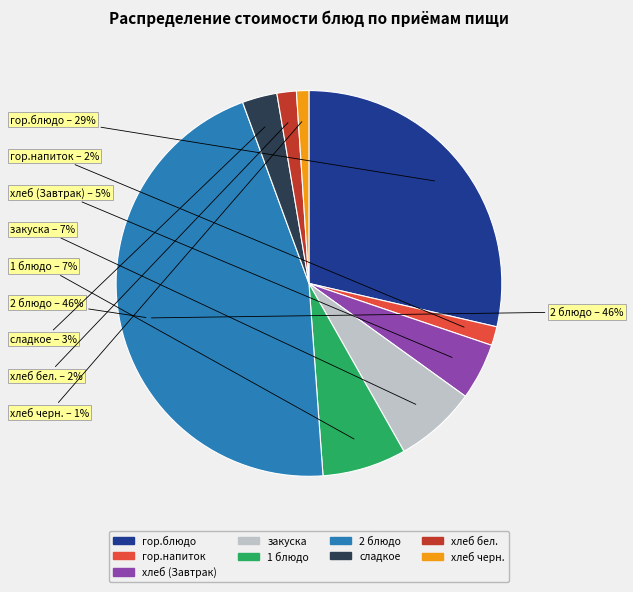

How many slices are in this pie chart?

9